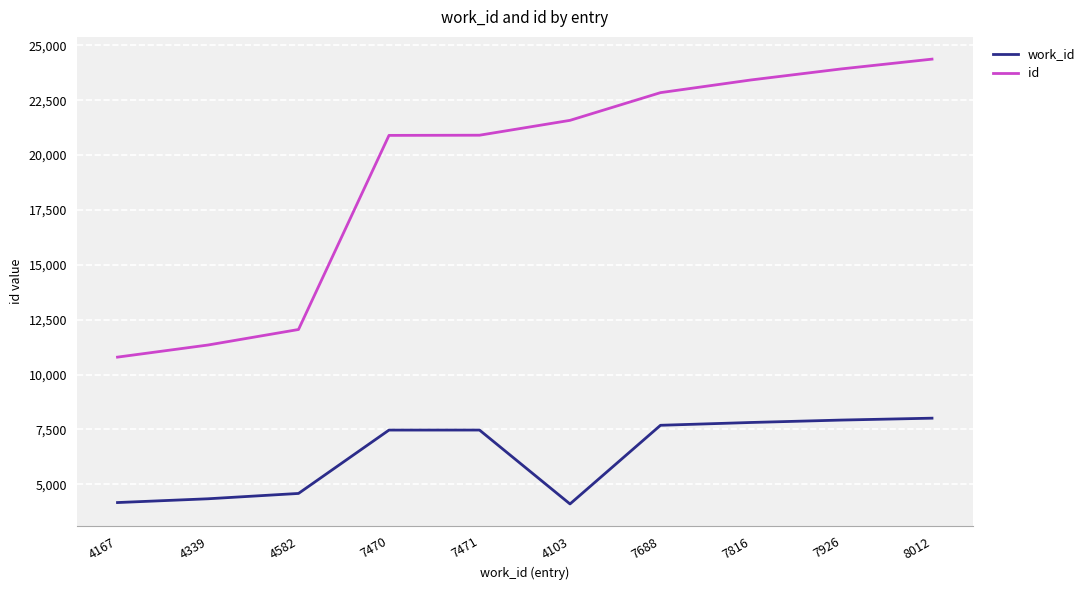

Which series has the largest total across all categories?

id